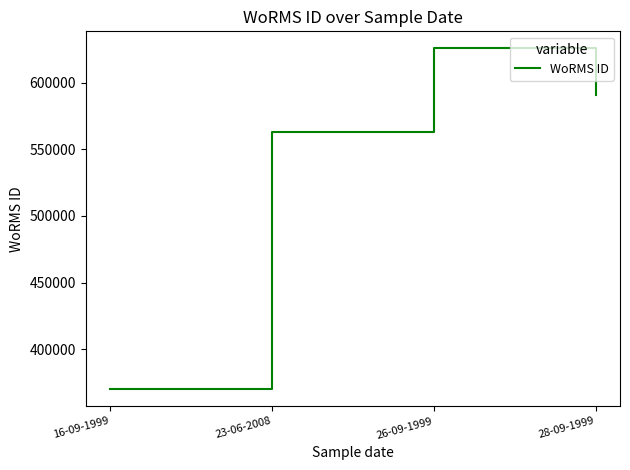

What is the minimum value shown in the chart?

369855